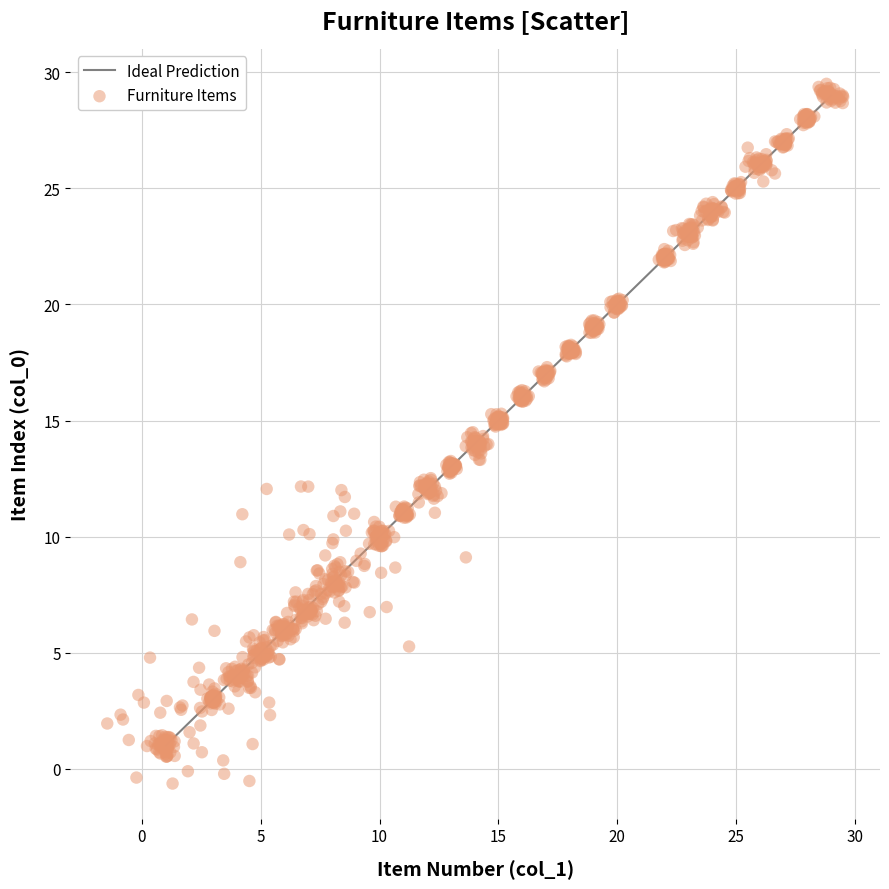

What is the range of X values (max minus min)?

31.0